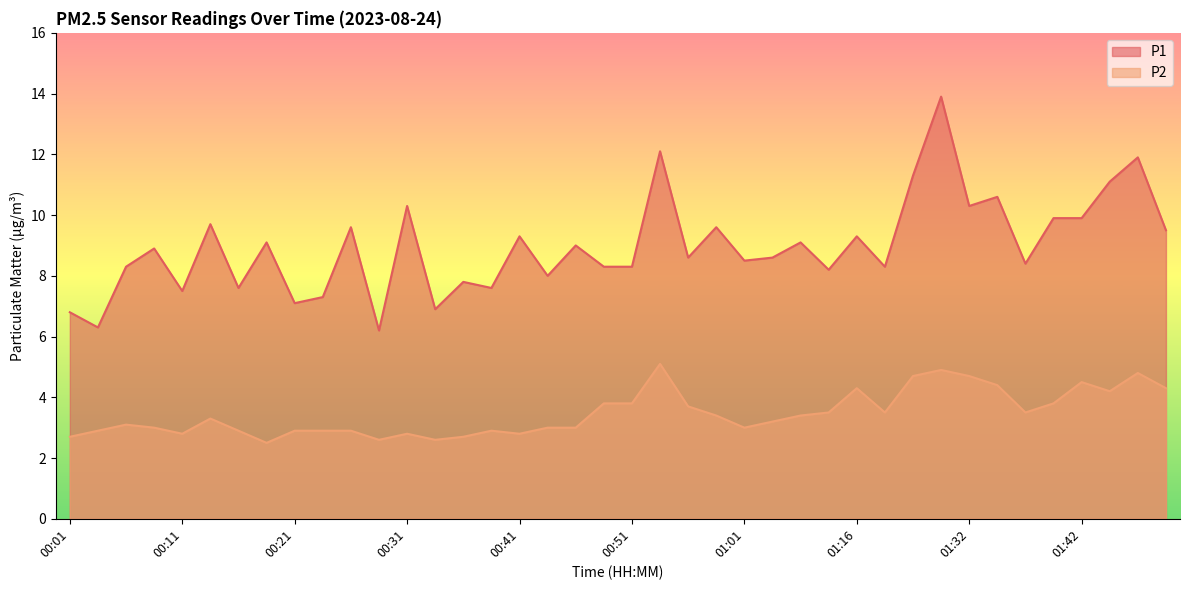

What is the average value of the P2 series?

3.5